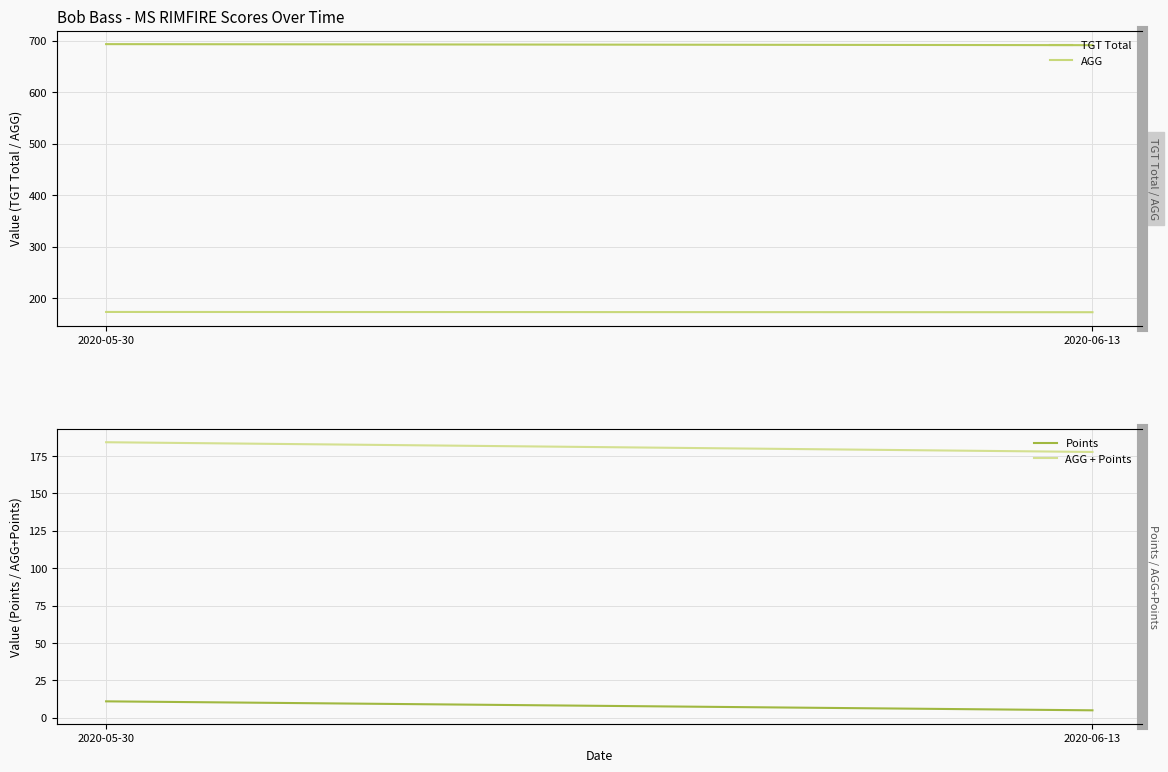

What is the value of the TGT Total point at the 1st from the left?

693.0